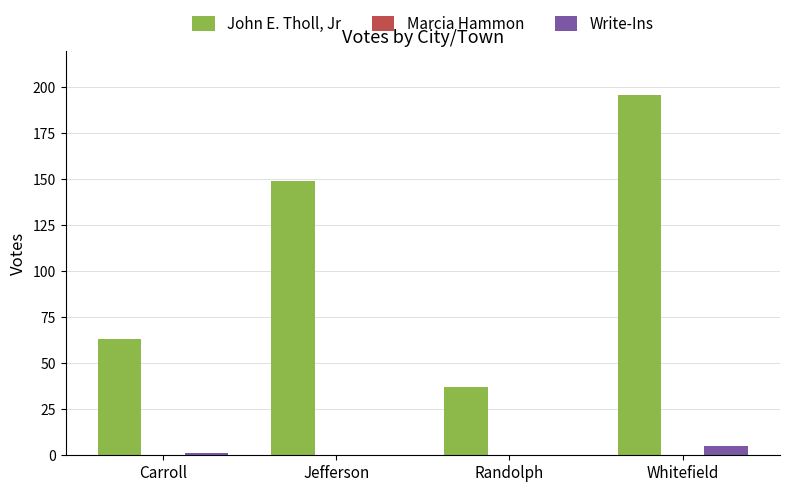

What is the total value across all series at Jefferson?

149